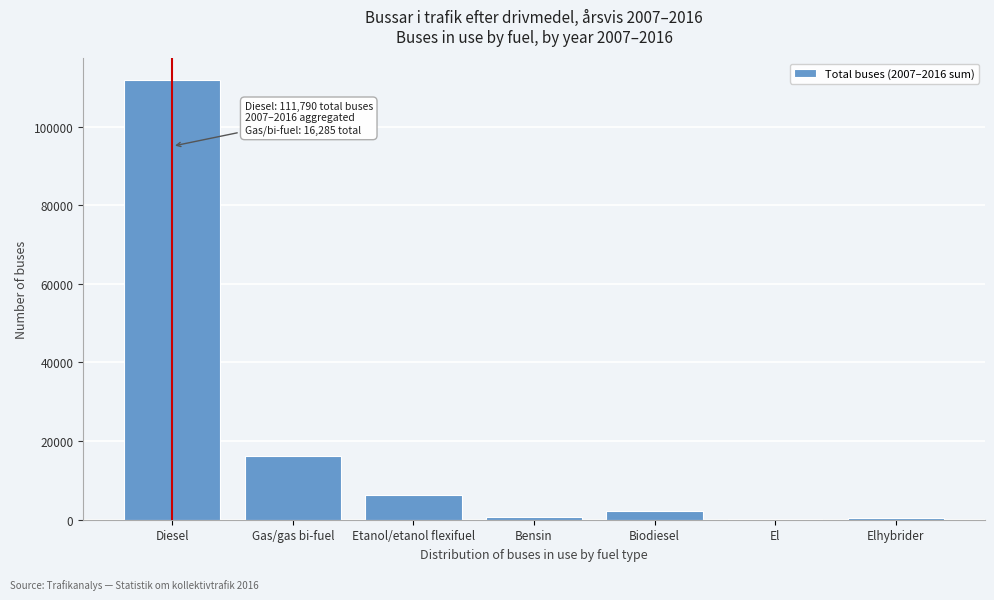

At which label is the value closest to 55953?

Gas/gas bi-fuel